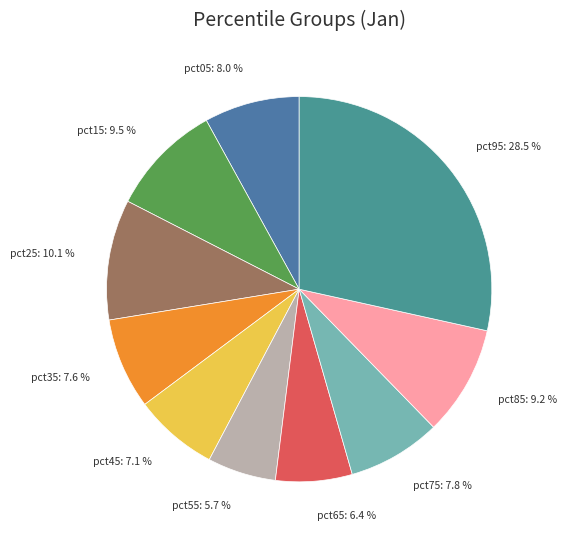

Is there a majority slice in this chart?

No